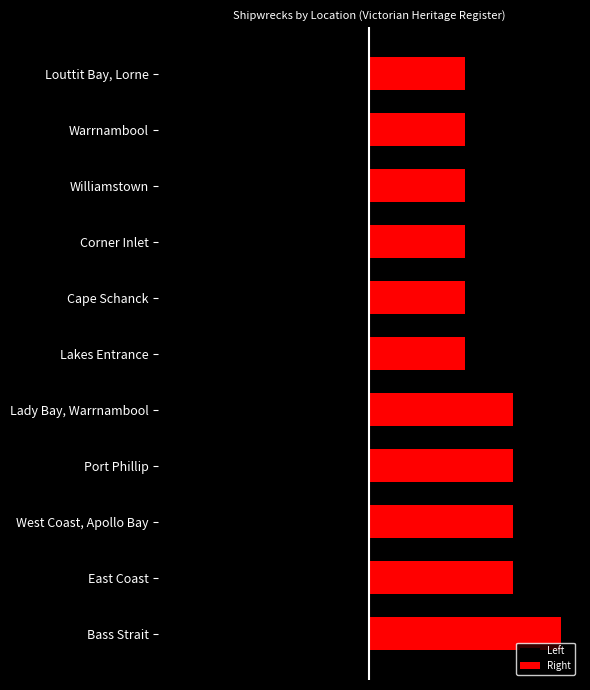

Reading right to left, list all the values displayed in this chart.

Left: -2	-2	-2	-2	-2	-2	-3	-3	-3	-3	-4
Right: 2	2	2	2	2	2	3	3	3	3	4